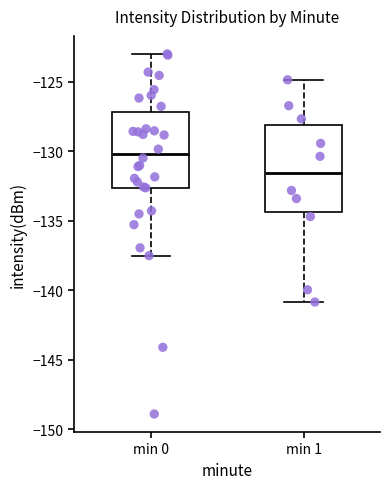

Which box has the highest median line?

min 0